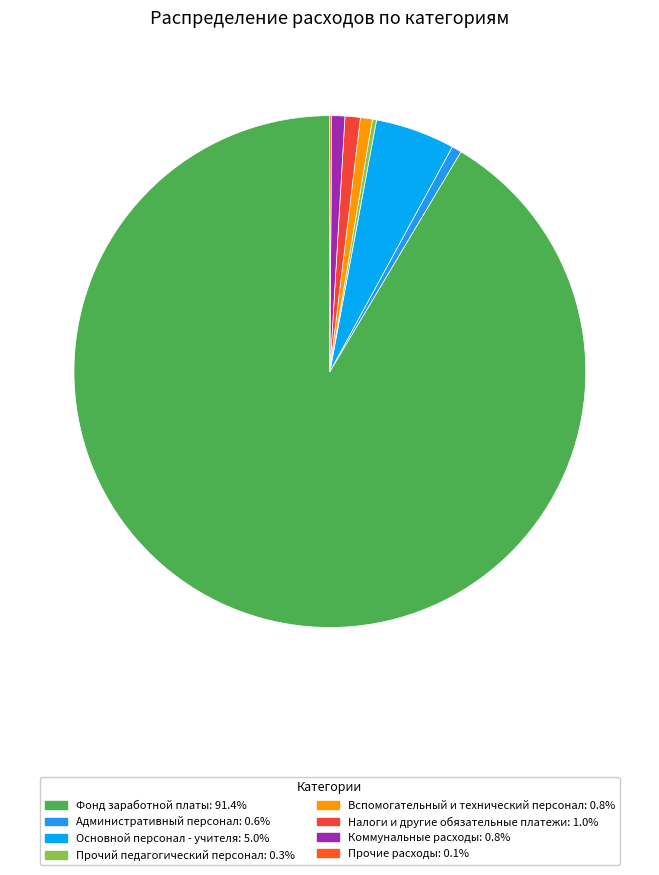

Is there a majority slice in this chart?

Yes